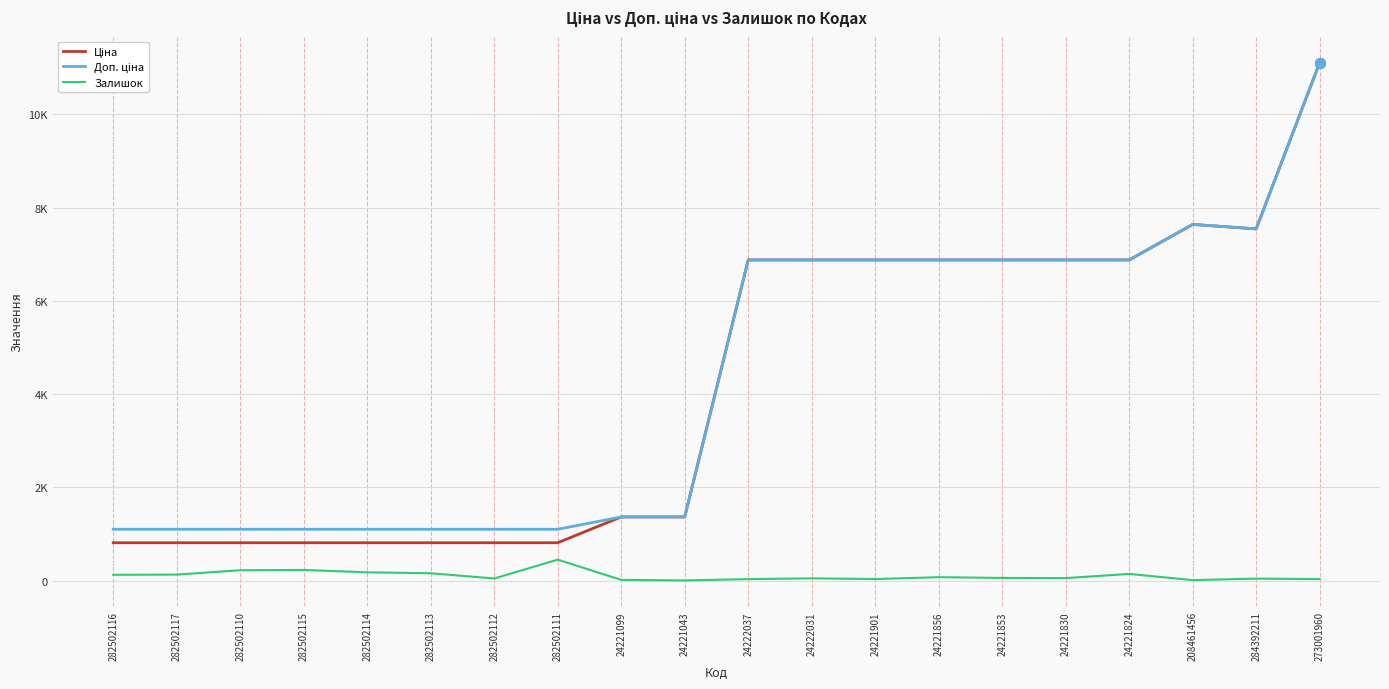

Reading left to right, list all the values displayed in this chart.

Ціна: 282502116=813.0	282502117=813.0	282502110=813.0	282502115=813.0	282502114=813.0	282502113=813.0	282502112=813.0	282502111=813.0	24221099=1366.3	24221043=1366.3	24222037=6879.5	24222031=6879.5	24221901=6879.5	24221856=6879.5	24221853=6879.5	24221830=6879.5	24221824=6879.5	208461456=7641.9	284392211=7545.9	273001960=11113.6
Доп. ціна: 282502116=1101.8	282502117=1101.8	282502110=1101.8	282502115=1101.8	282502114=1101.8	282502113=1101.8	282502112=1101.8	282502111=1101.8	24221099=1366.0	24221043=1366.0	24222037=6879.5	24222031=6879.5	24221901=6879.5	24221856=6879.5	24221853=6879.5	24221830=6879.5	24221824=6879.5	208461456=7641.9	284392211=7545.9	273001960=11113.6
Залишок: 282502116=125.0	282502117=129.0	282502110=223.0	282502115=229.0	282502114=178.0	282502113=158.0	282502112=46.0	282502111=450.0	24221099=16.0	24221043=4.0	24222037=32.0	24222031=49.0	24221901=34.0	24221856=74.0	24221853=58.0	24221830=54.0	24221824=144.0	208461456=11.0	284392211=43.0	273001960=33.0